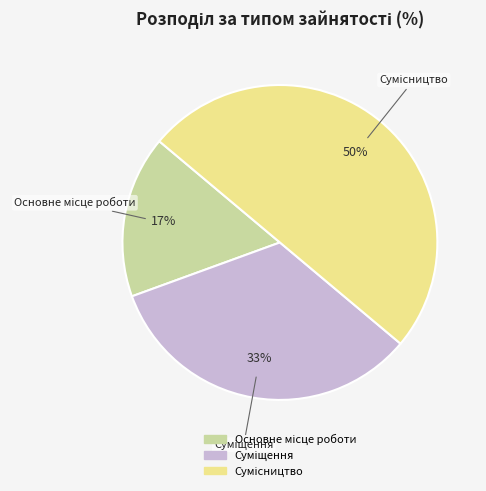

Count the number of slices in the pie.

3